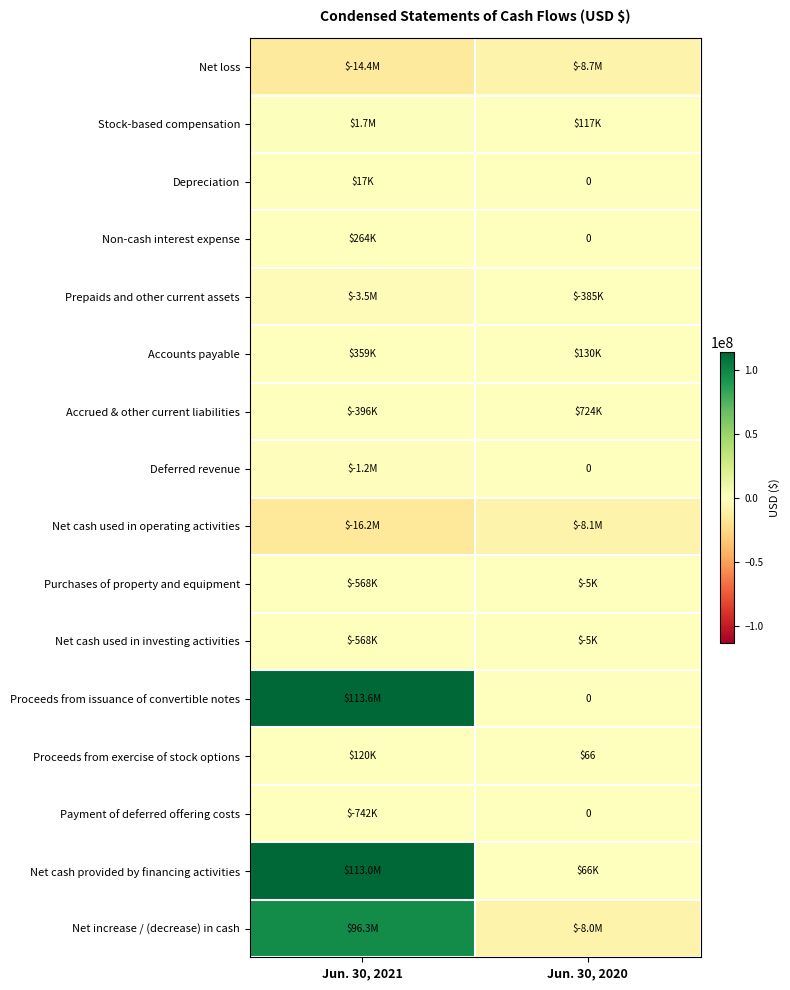

What is the spread (max minus min) of values at Jun. 30, 2020?

9393000